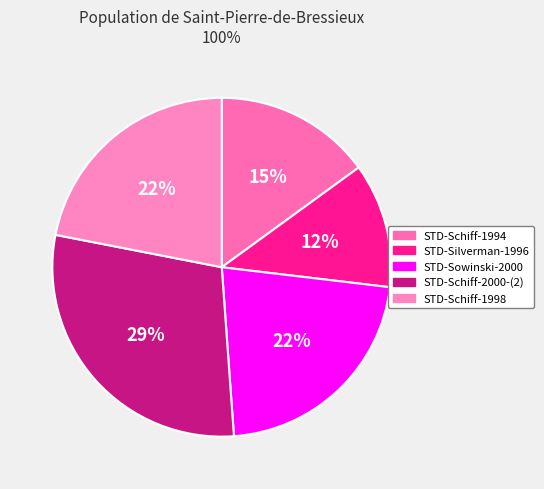

How many segments does this pie chart have?

5